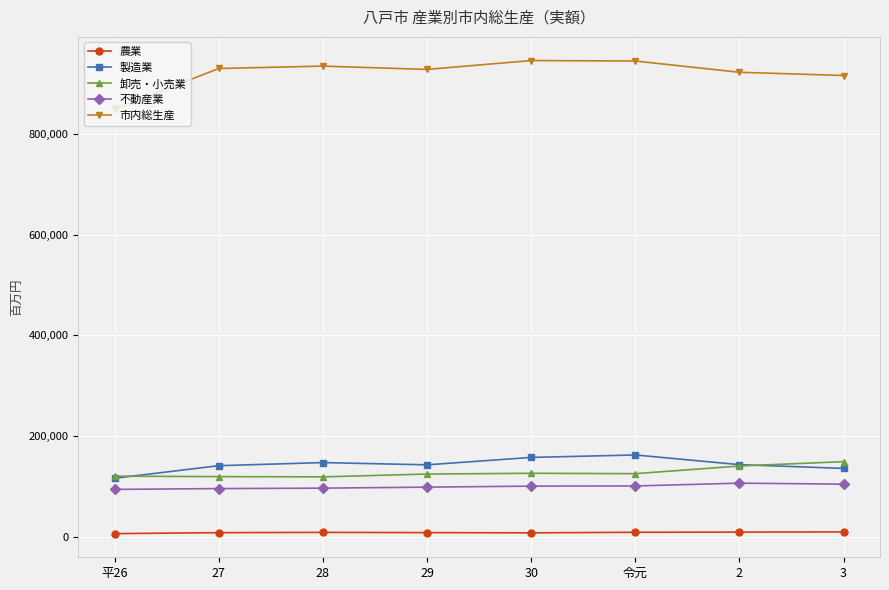

What is the label of the 2nd point from the left?

27